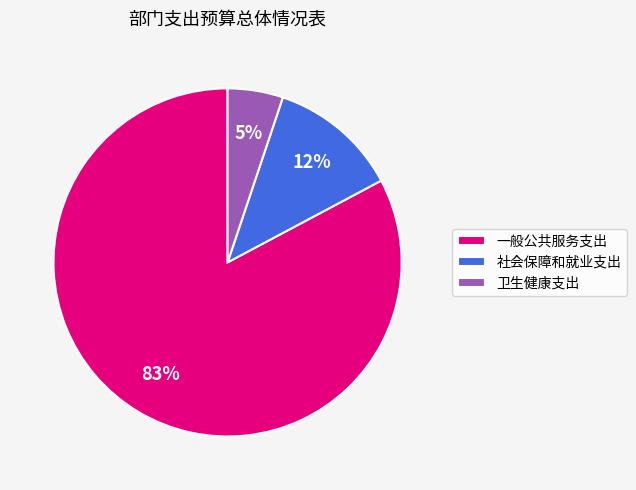

Does 一般公共服务支出 account for over 50% of the chart?

Yes